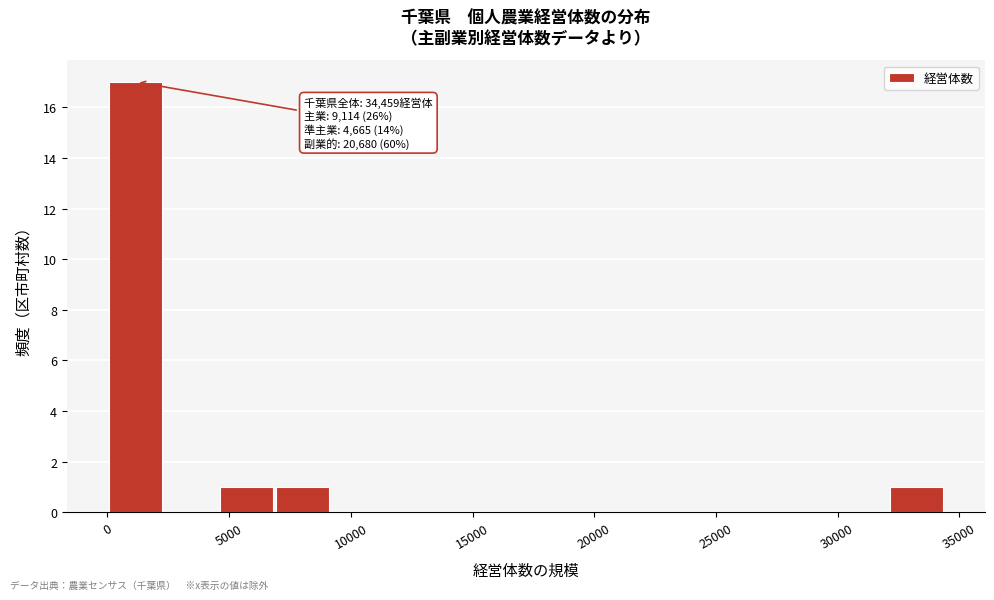

Which range on the x-axis has the tallest bar?

0 to 2500